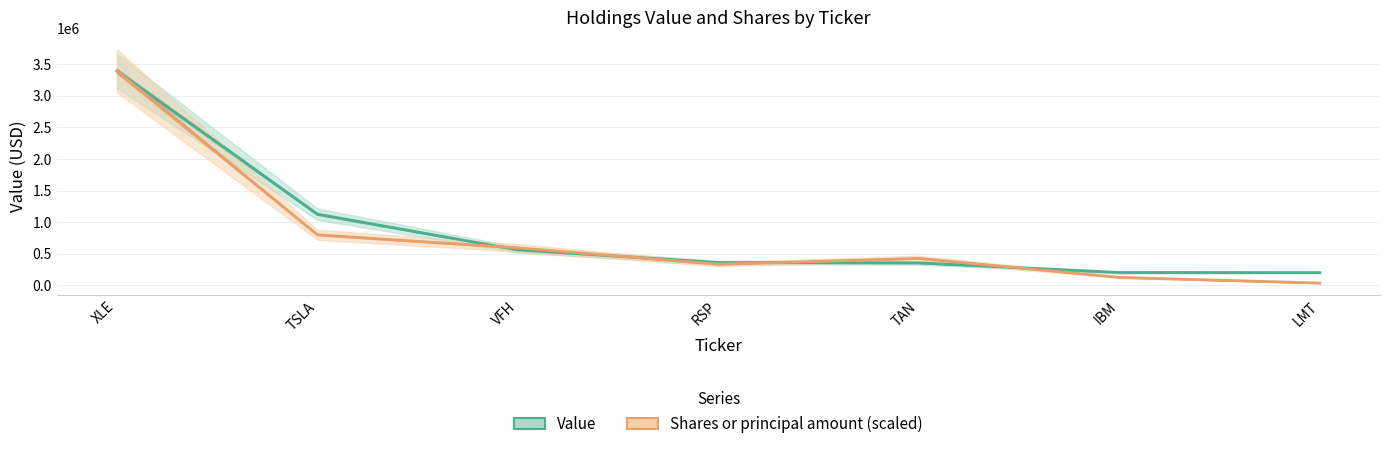

In Shares or principal amount (scaled), how many points are higher than both neighbors (excluding endpoints)?

1